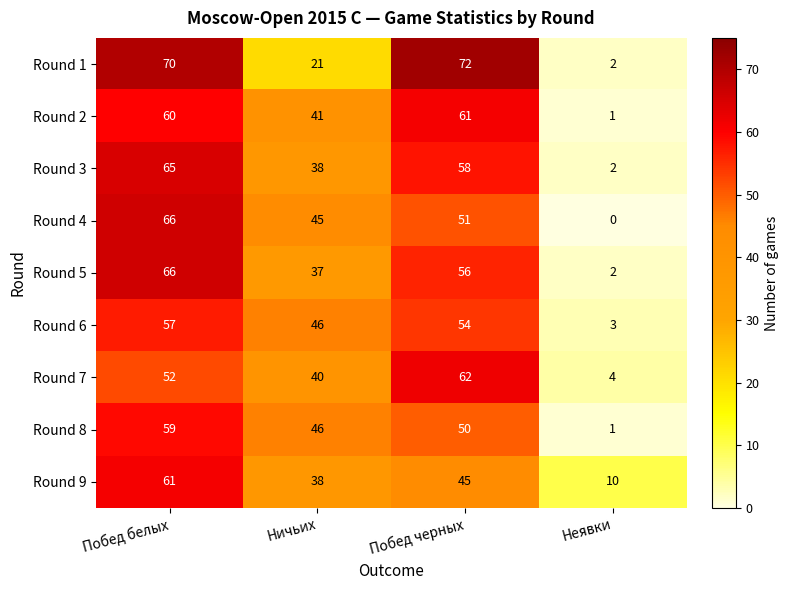

Which series has the widest spread of values?

Round 1